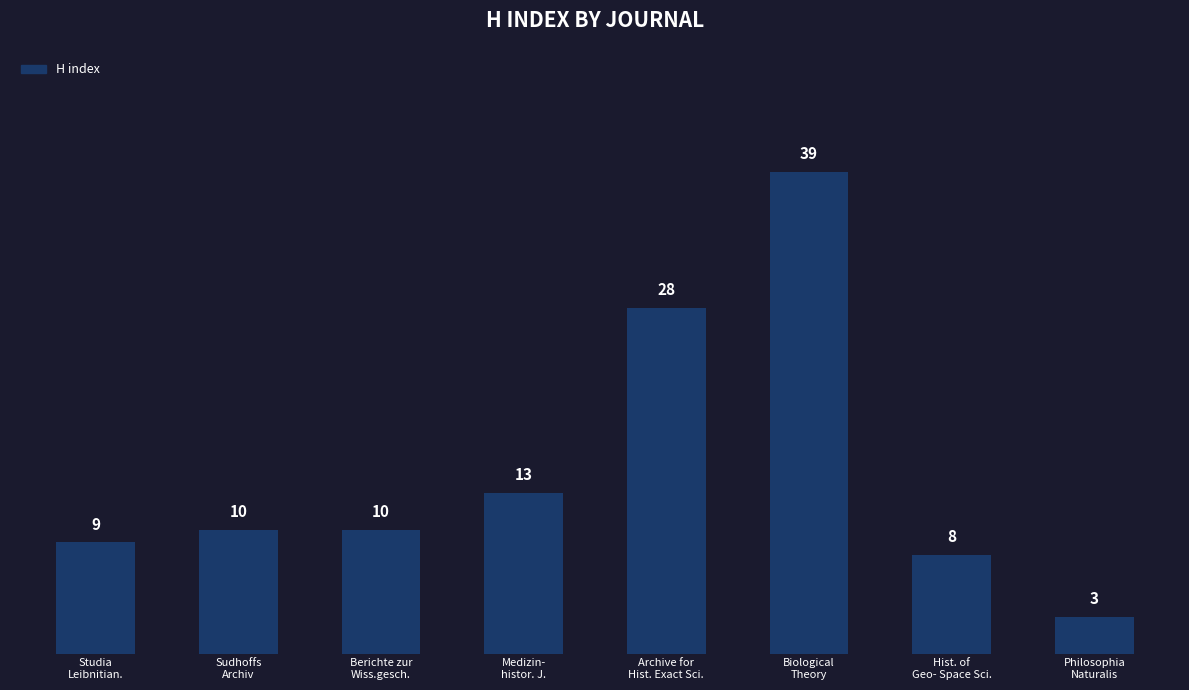

What is the value of the 6th bar from the left?

39